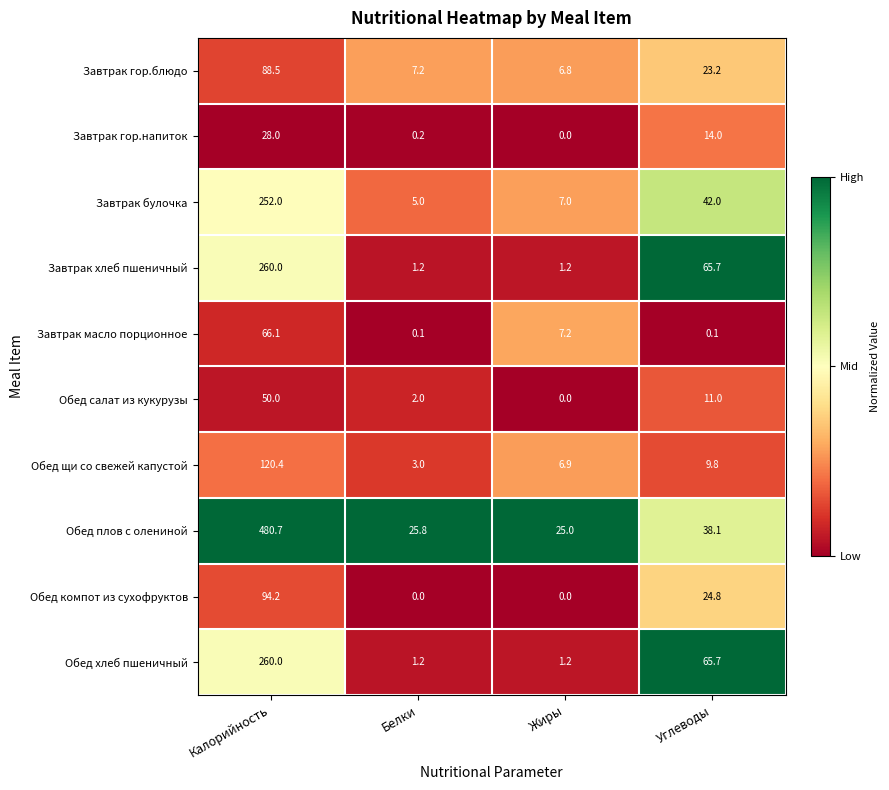

Which category has the lowest value in the Завтрак булочка series?

Белки